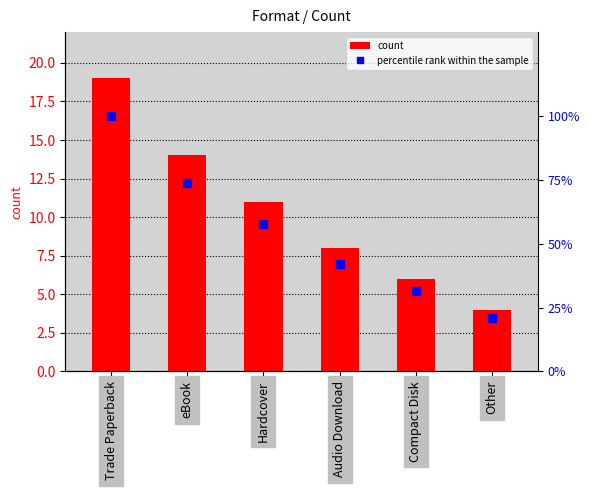

At how many categories does at least one series exceed 74?

1